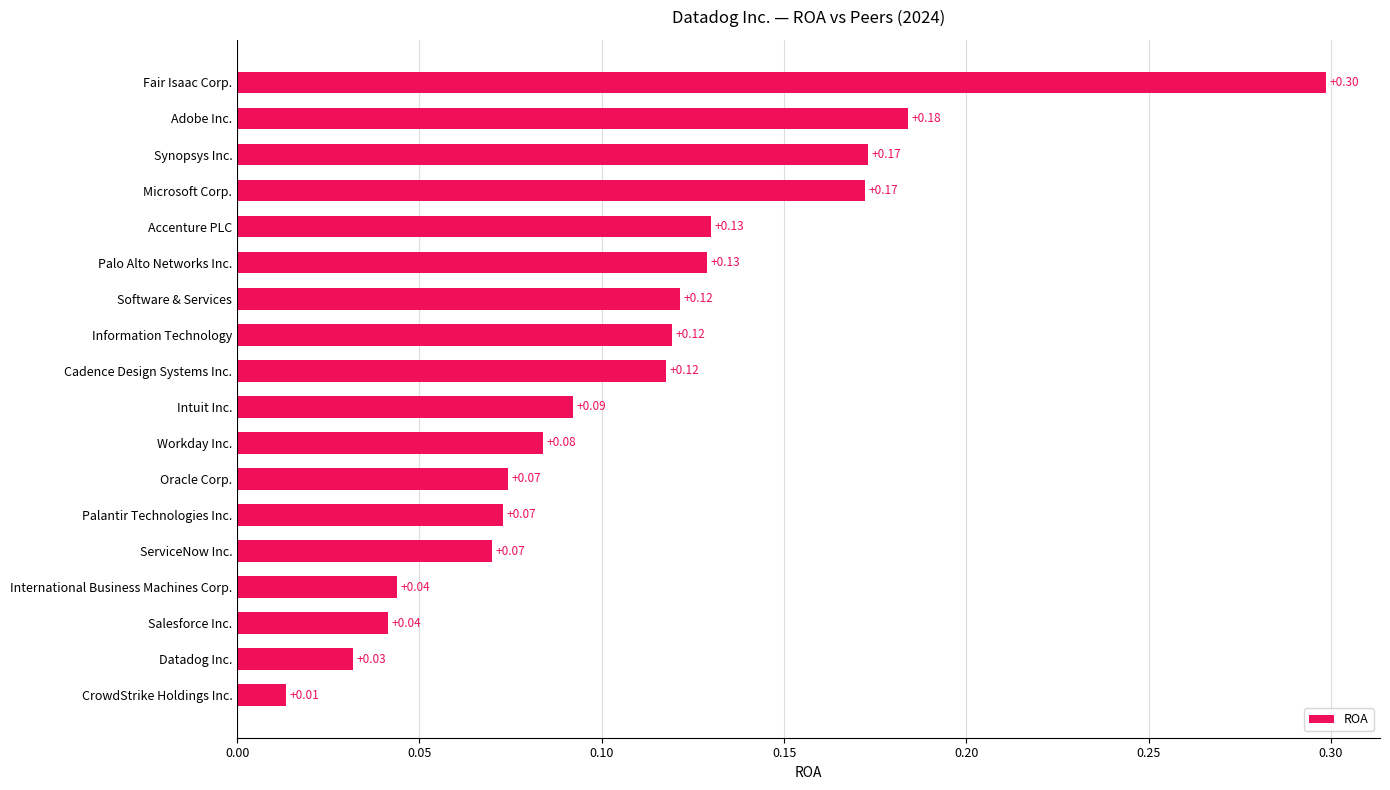

Which category has the lowest value across all series?

CrowdStrike Holdings Inc.